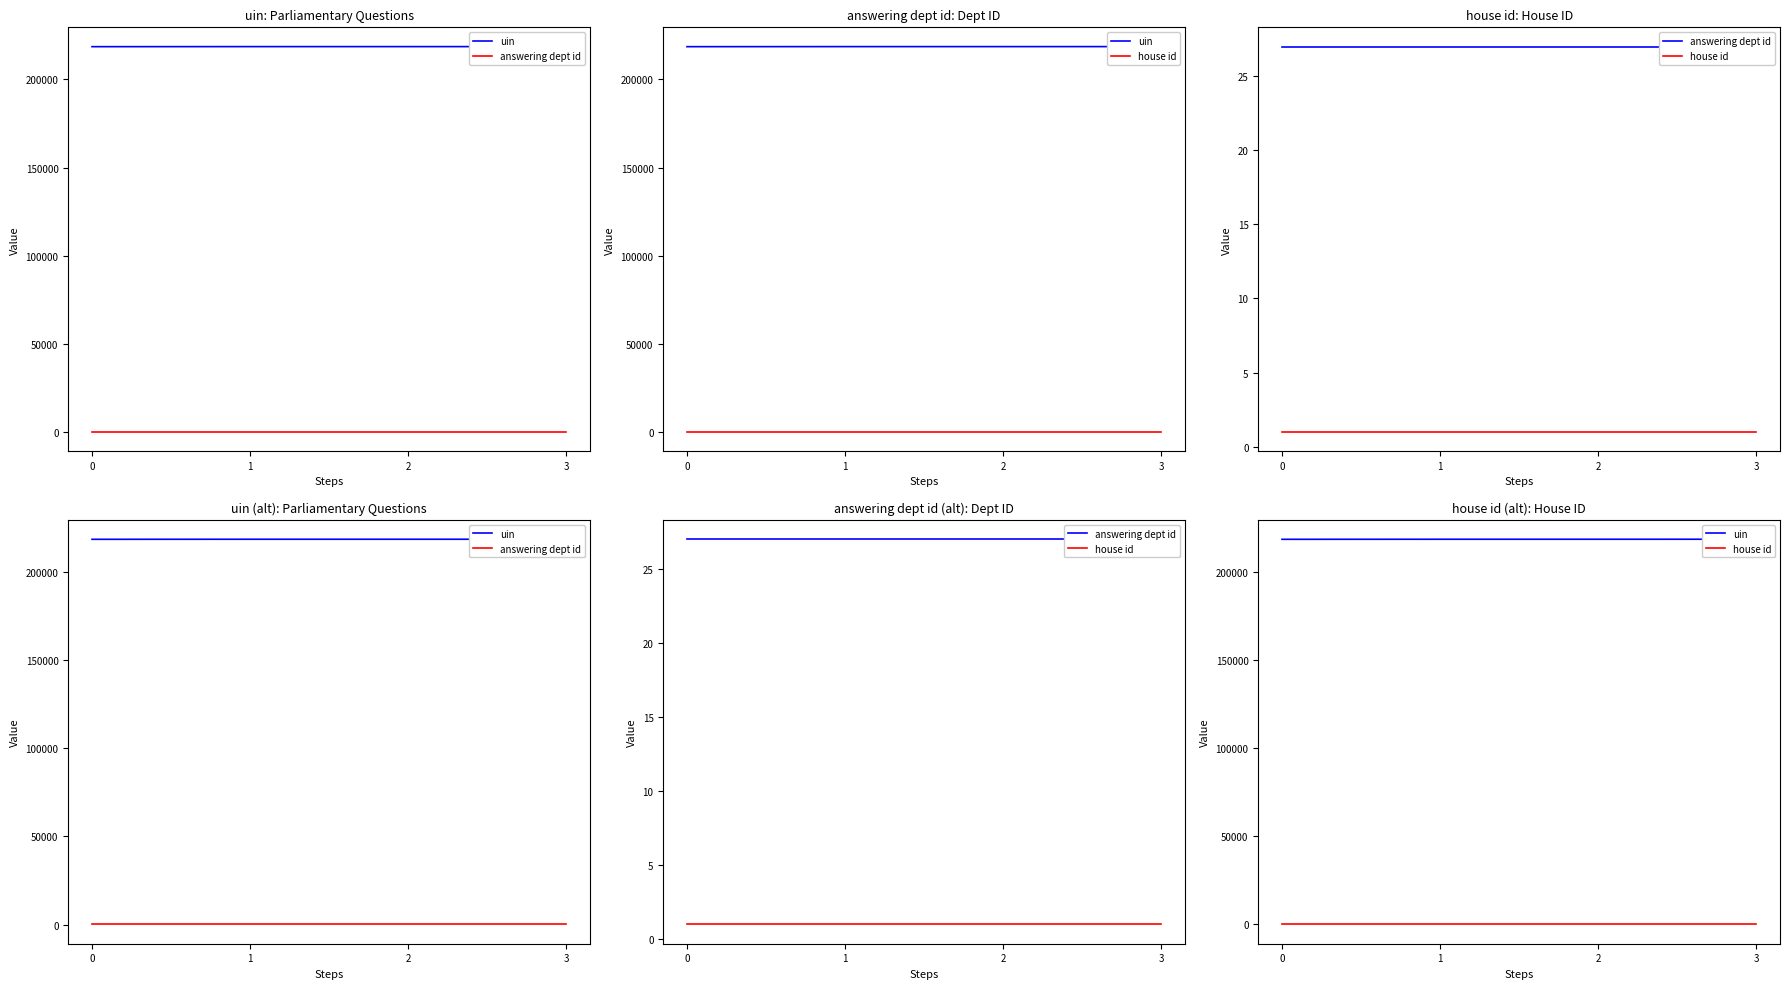

True or false: house id and answering dept id cross at least once.

False